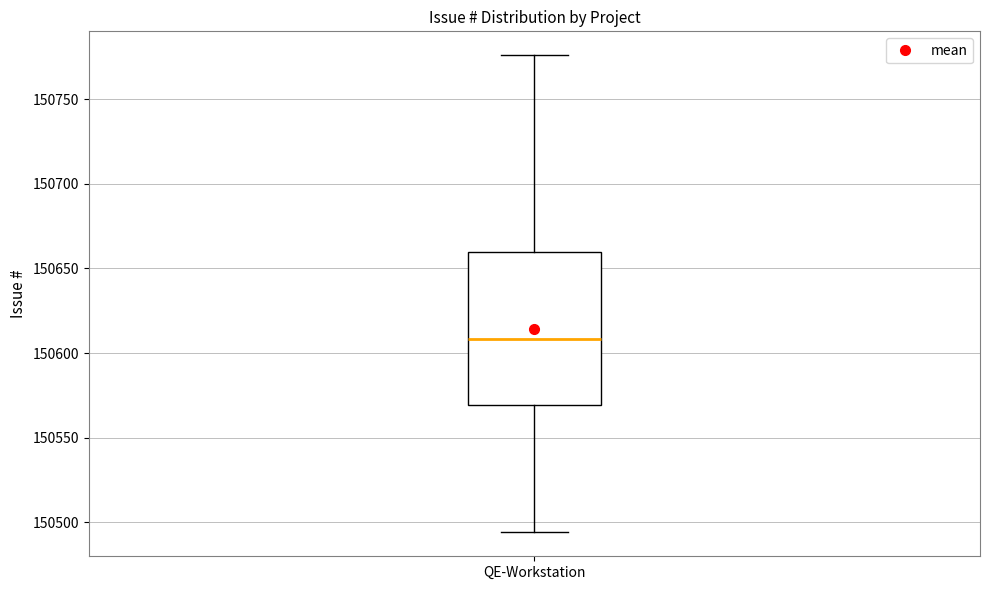

Where is the upper edge of the box for QE-Workstation on the y-axis? The values are not printed on the chart, so give them approximately, as read against the axis.

150660